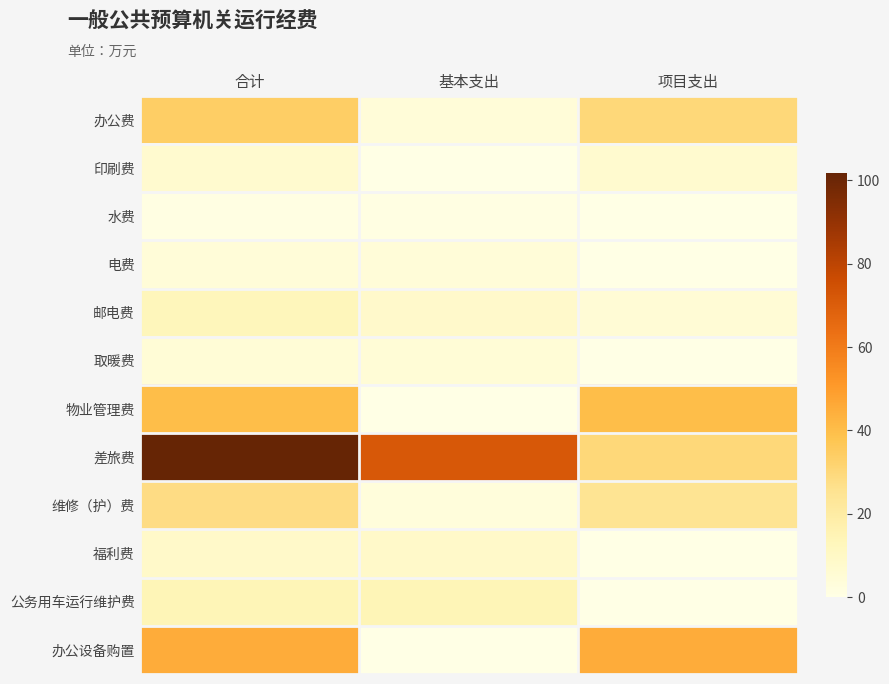

Which series has the widest spread of values?

差旅费